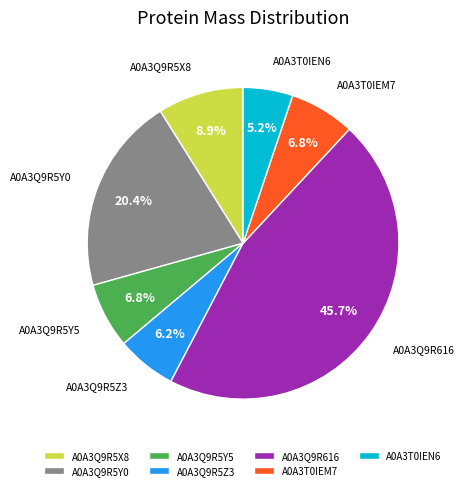

Does A0A3Q9R5X8 represent more than half of the total?

No